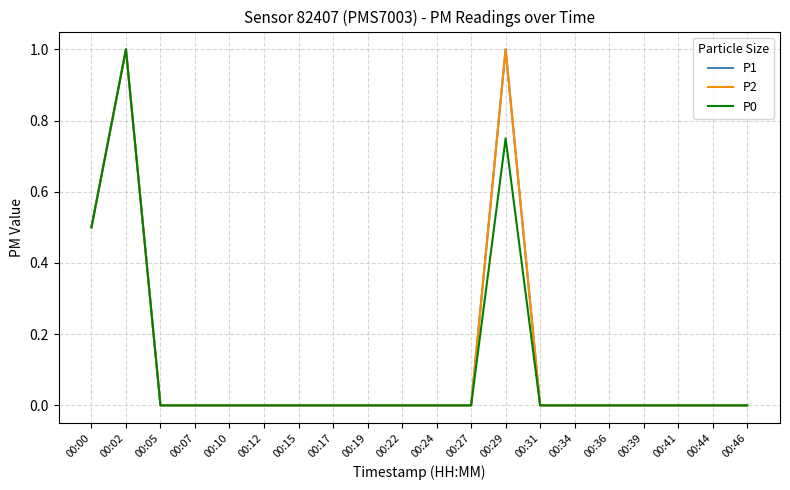

How many P2 values are between 0 and 1?

20